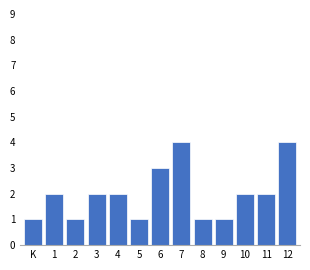

Reading right to left, extract all data points from this chart.

12=4	11=2	10=2	9=1	8=1	7=4	6=3	5=1	4=2	3=2	2=1	1=2	K=1